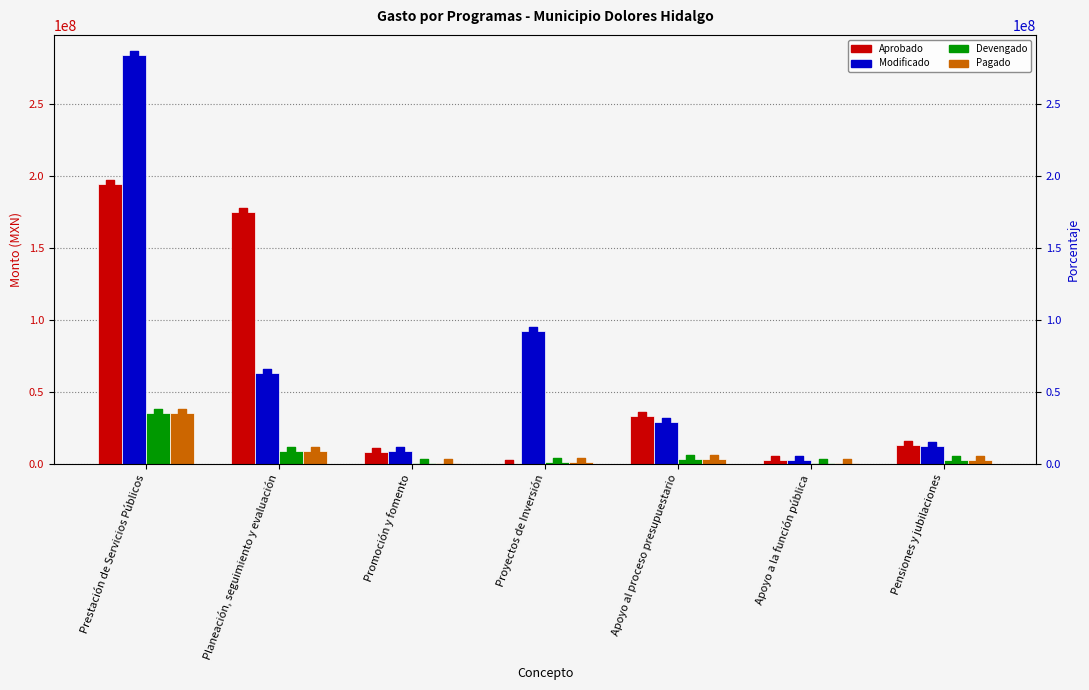

Which series reaches the minimum Y coordinate?

Aprobado